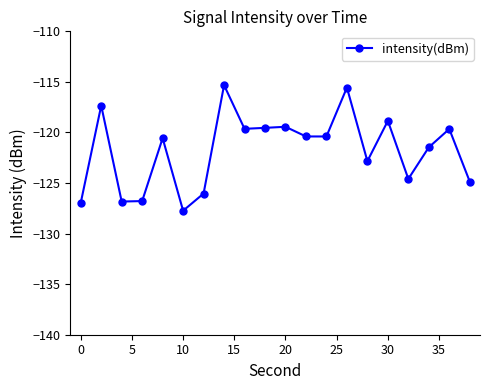

Does the chart have visible grid lines?

No